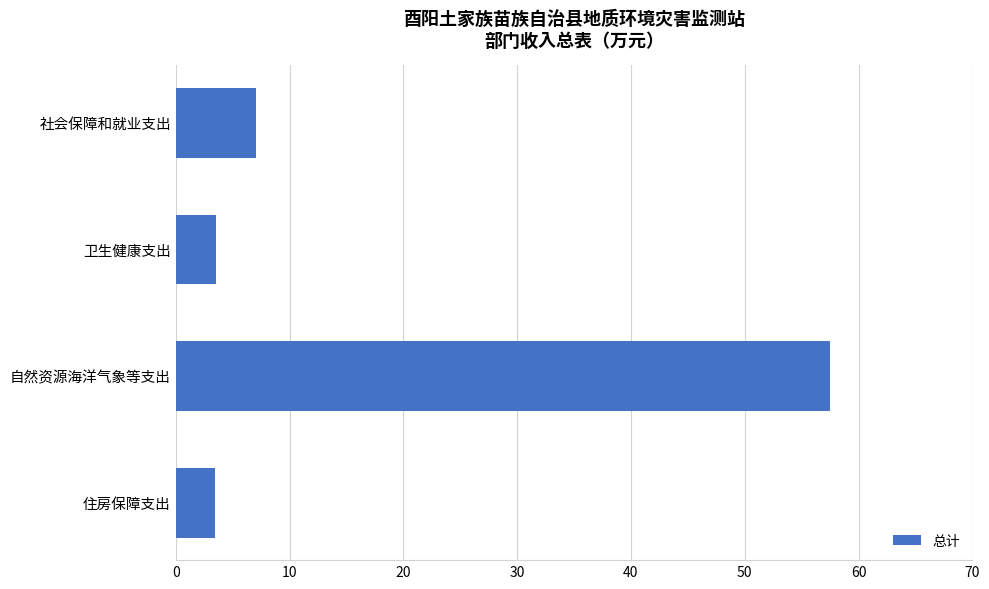

What is the change in value from 自然资源海洋气象等支出 to 住房保障支出?

-54.1